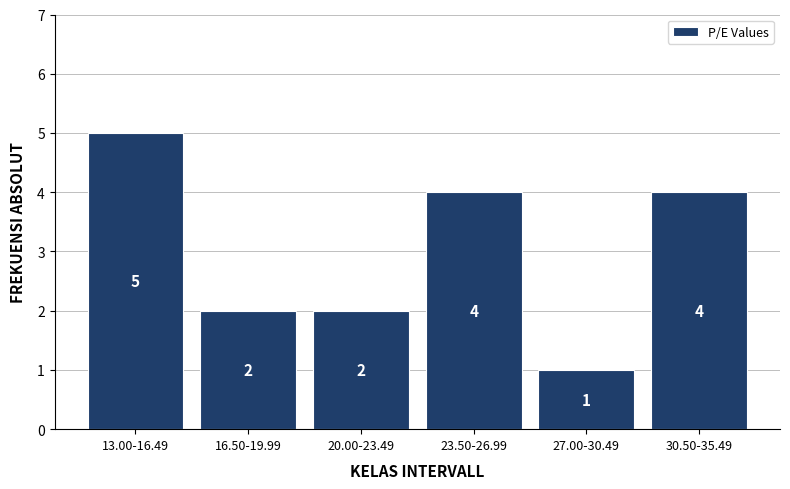

Reading right to left, list all the values displayed in this chart.

30.50-35.49=4	27.00-30.49=1	23.50-26.99=4	20.00-23.49=2	16.50-19.99=2	13.00-16.49=5